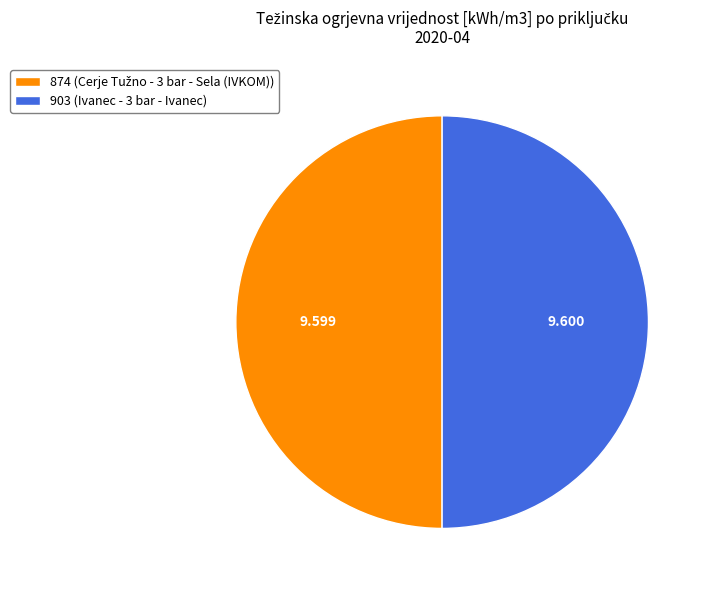

Count the number of slices in the pie.

2